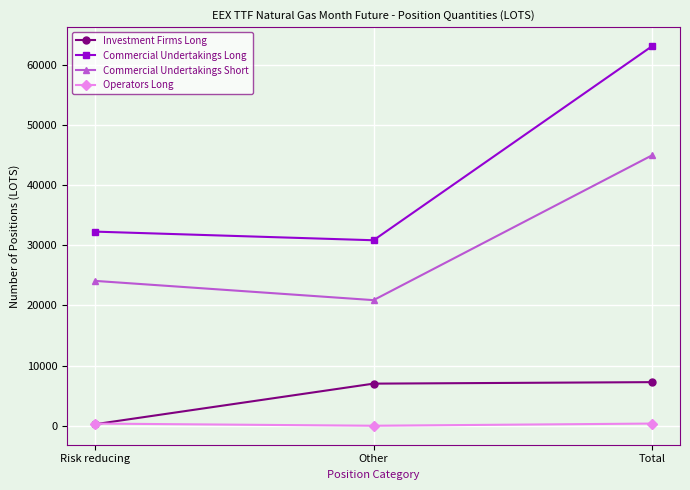

List the series in order of their peak value, lowest first.

Operators Long, Investment Firms Long, Commercial Undertakings Short, Commercial Undertakings Long